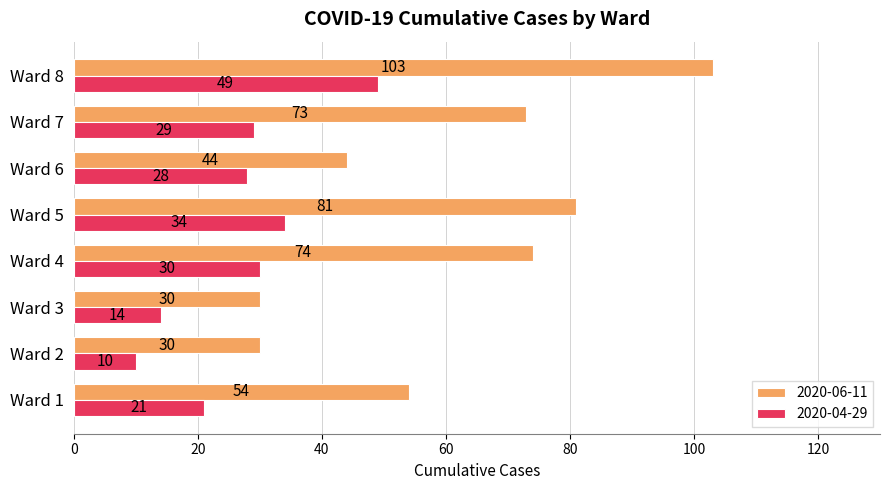

What is the greatest value displayed?

103